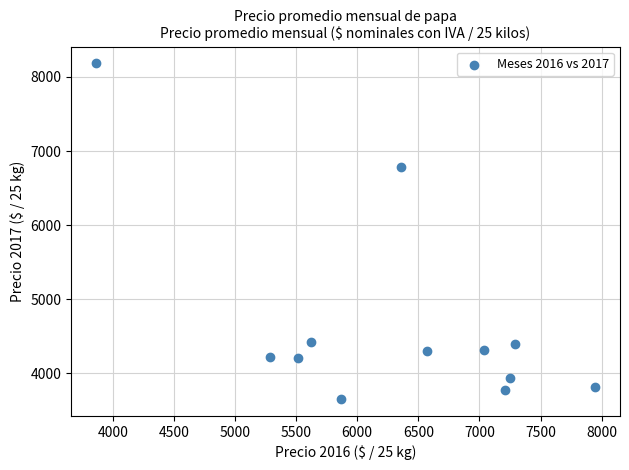

What Y value in the scatter plot is closest to 5916?

6788.1